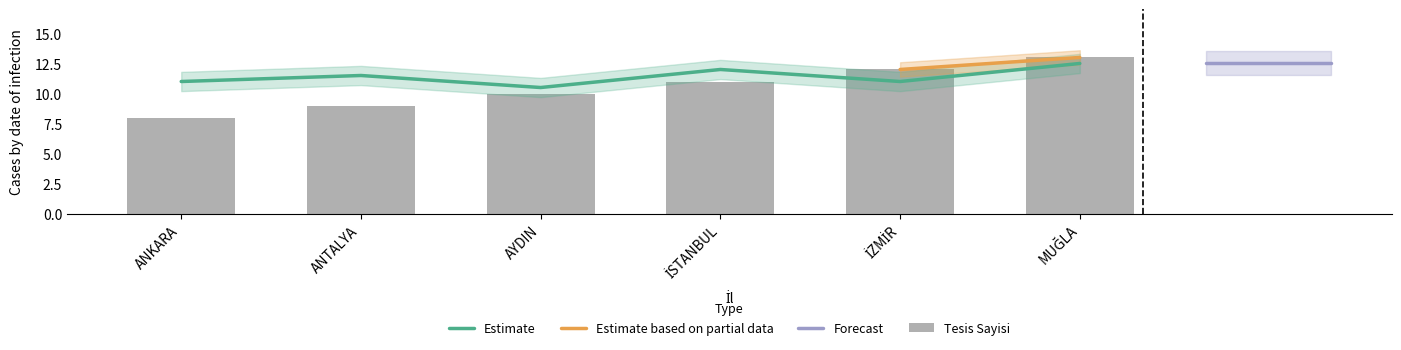

Approximately how many times larger is the value at MUĞLA compared to ANTALYA?

1.4